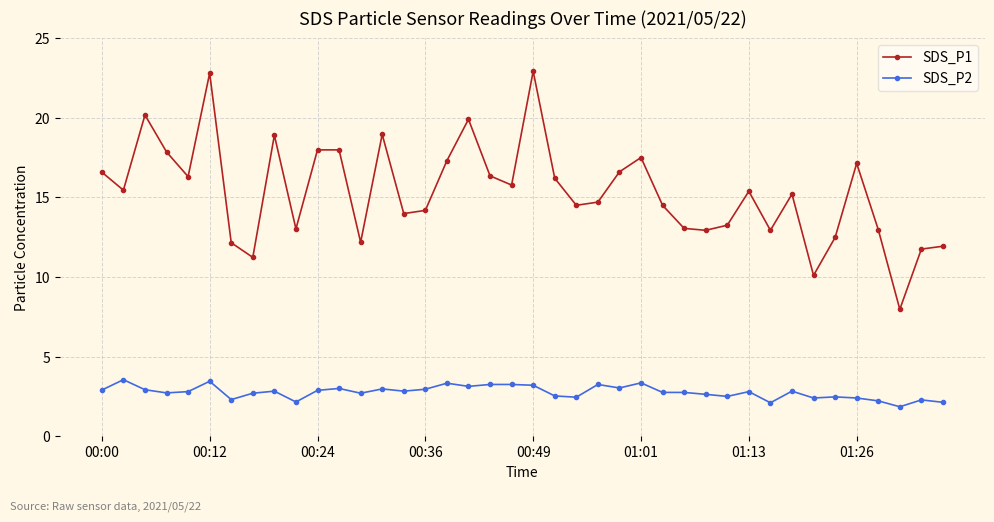

Which series has the widest spread of values?

SDS_P1